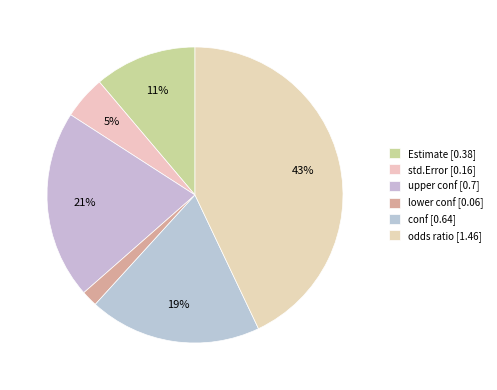

Does conf represent more than half of the total?

No